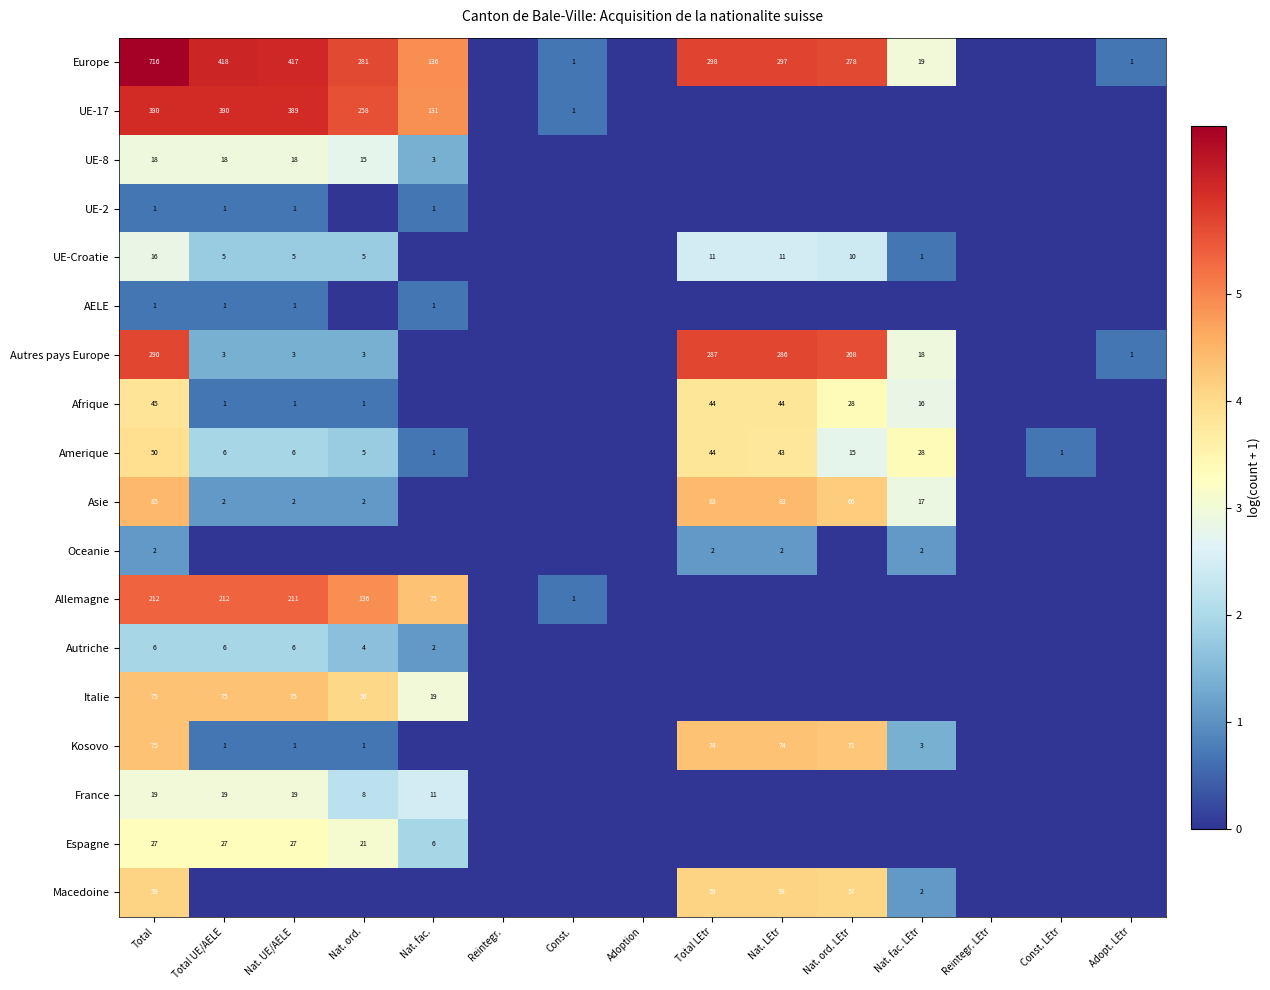

True or false: Afrique has a value of 2 at Nat. ord..

False